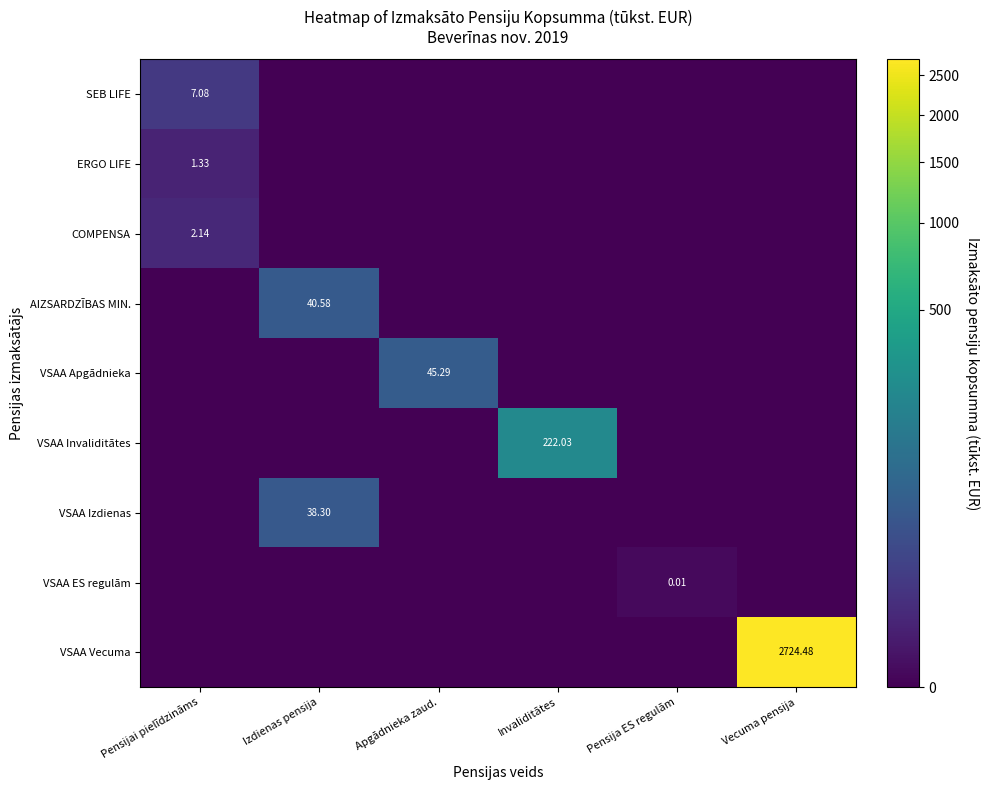

List the series in order of their peak value, lowest first.

VSAA ES regulām, ERGO LIFE, COMPENSA, SEB LIFE, VSAA Izdienas, AIZSARDZĪBAS MIN., VSAA Apgādnieka, VSAA Invaliditātes, VSAA Vecuma